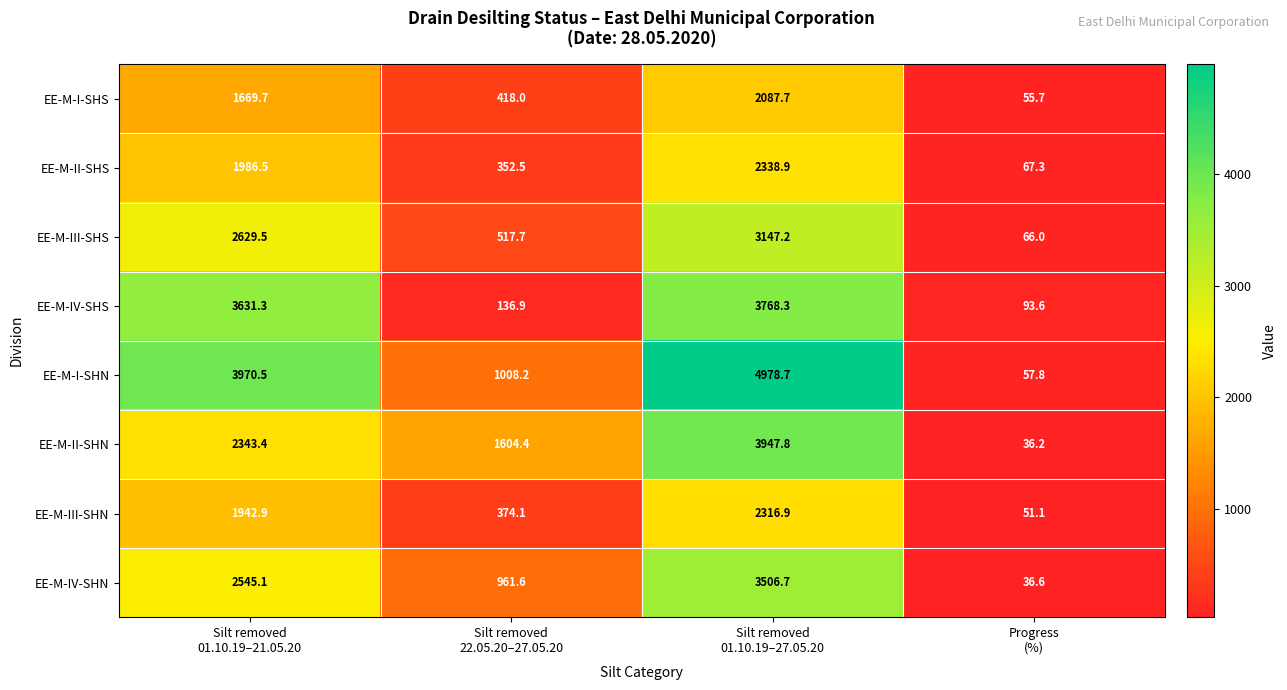

What is the difference between the second highest and minimum values in the EE-M-III-SHN series?

1891.8